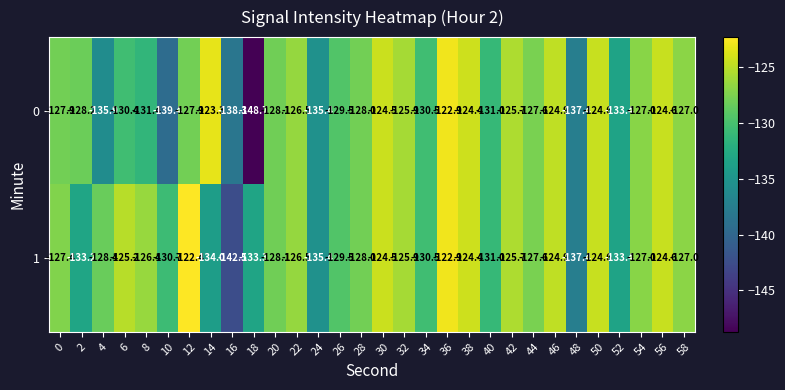

At which category is the sum across all series the highest?

36